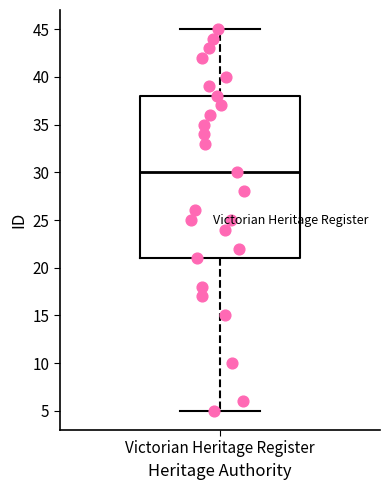

Read this box plot against the y-axis: the position of the median line, the range covered by the box, and the ends of both whiskers. The values are not printed on the chart, so give them approximately, as read against the axis.

median 30, box 21 to 38, whiskers 5 to 45